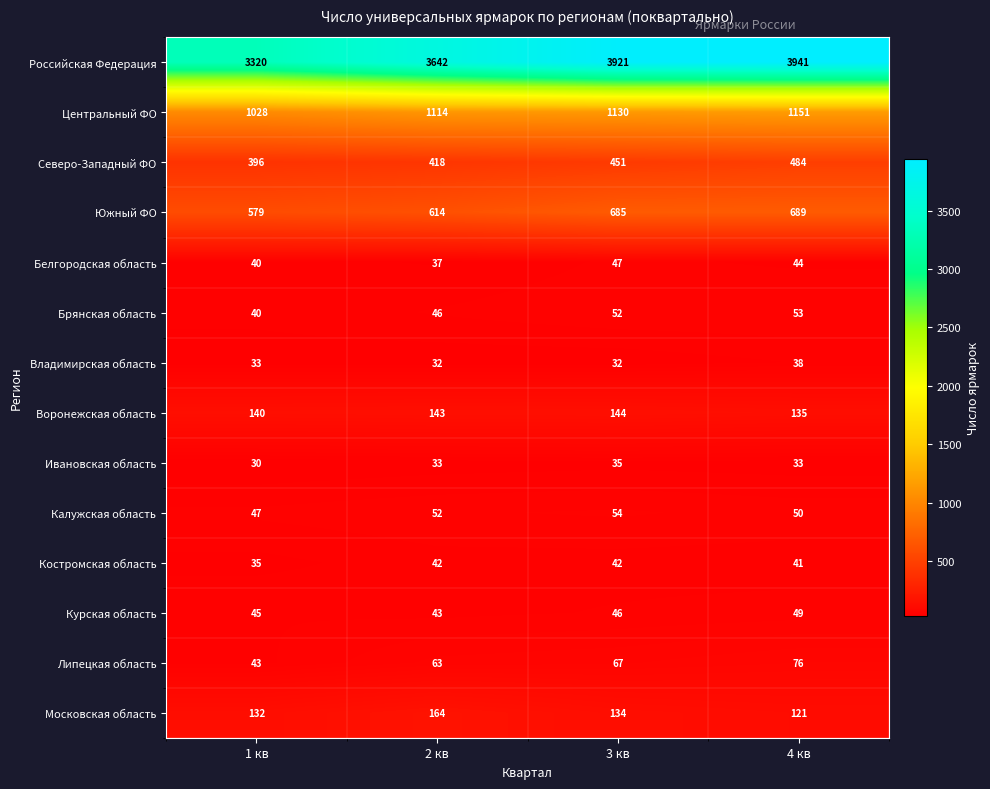

True or false: Калужская область has a value of 47 at 1 кв.

True